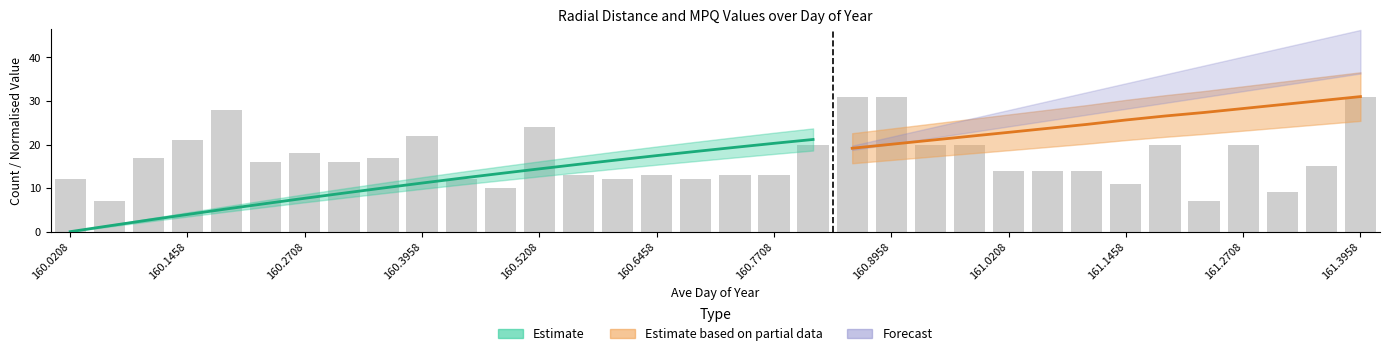

What is the greatest value displayed?

31